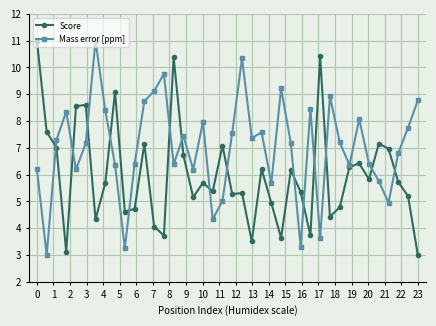

How many lines are shown in the chart?

2